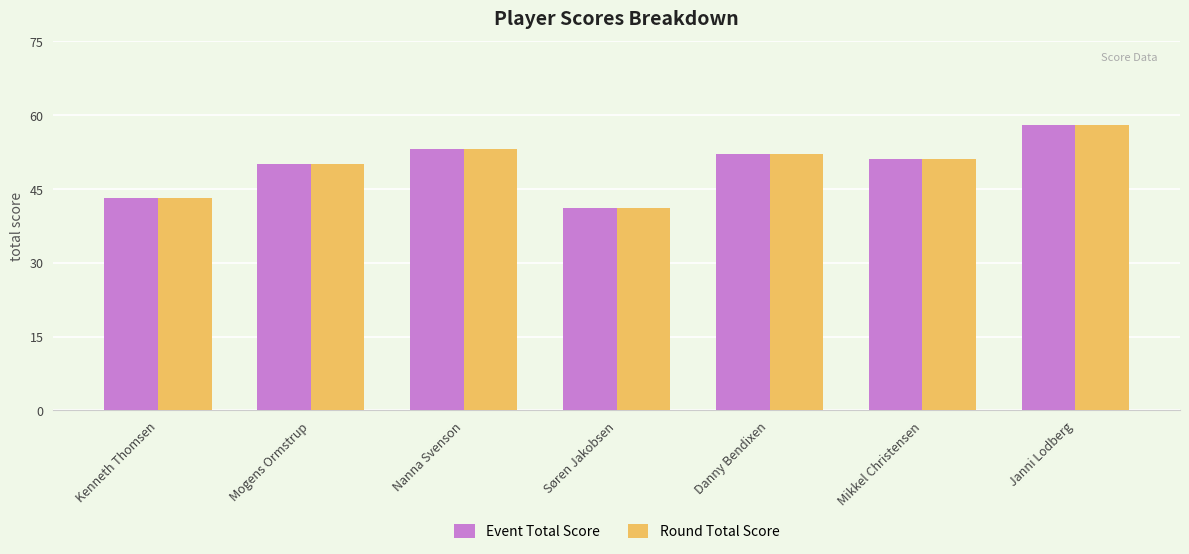

What is the label of the 6th bar from the left?

Mikkel Christensen